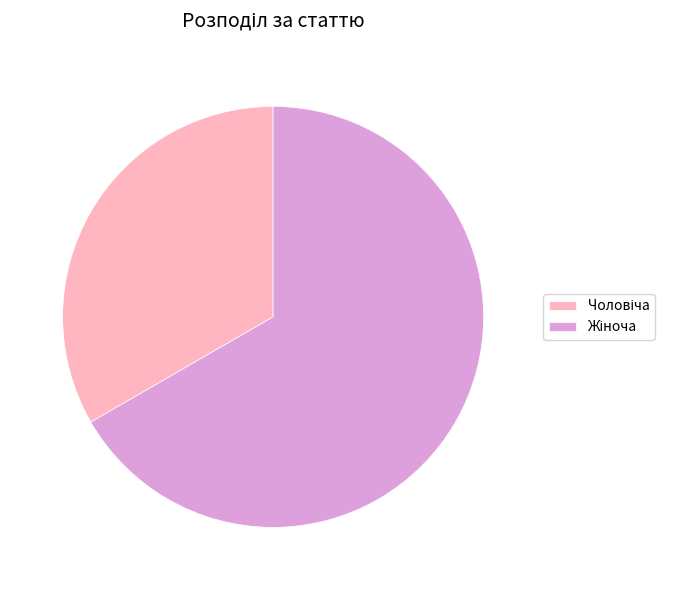

How many segments does this pie chart have?

2